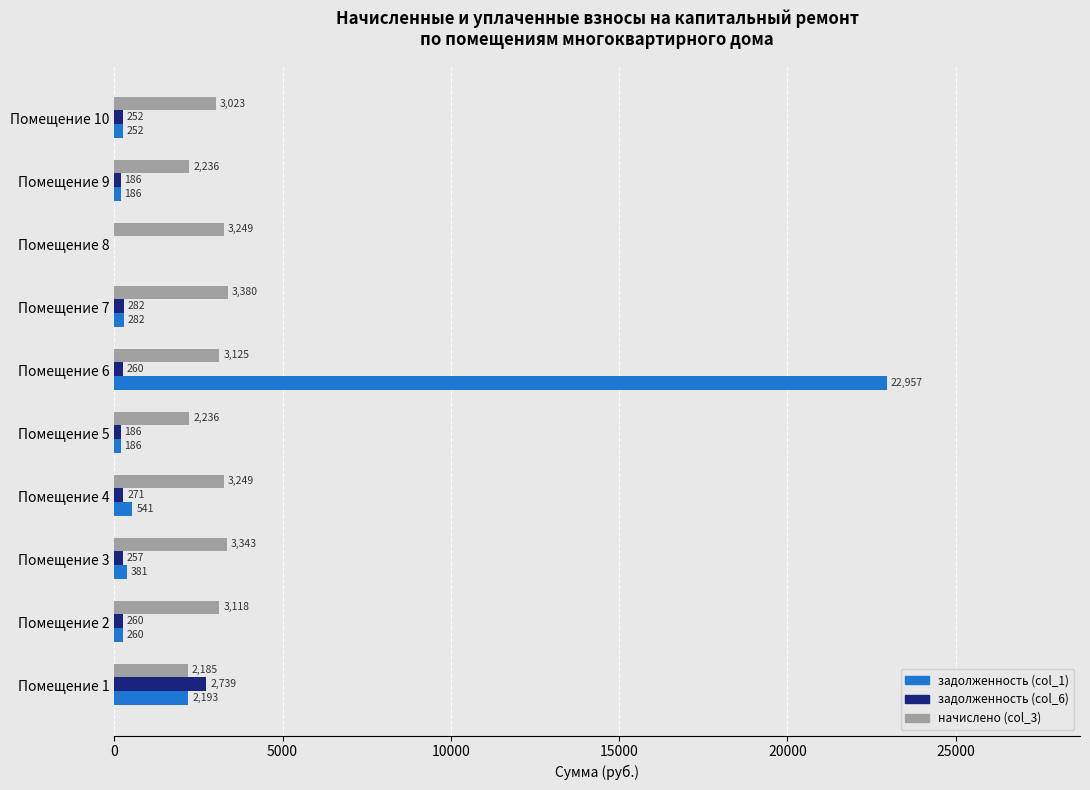

Is the value of задолженность (col_6) at Помещение 6 greater than the value of задолженность (col_1) at Помещение 8?

Yes